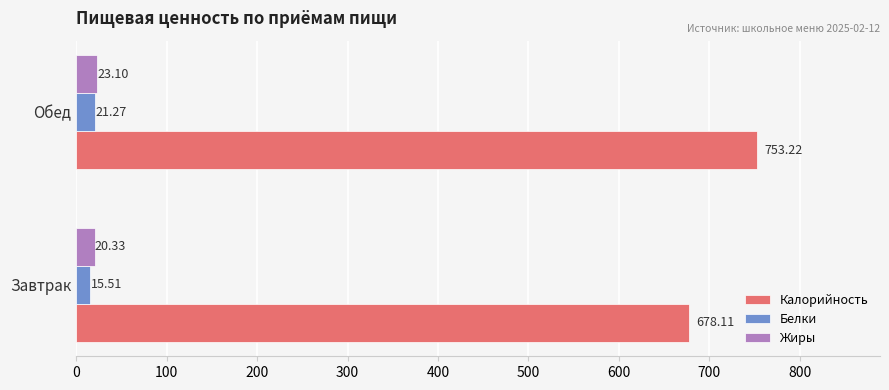

Which series has the widest spread of values?

Калорийность